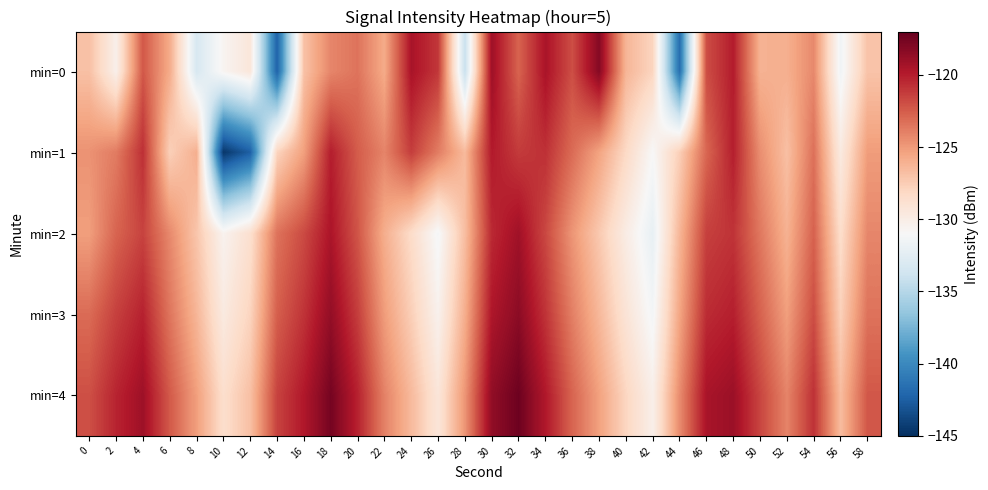

Reading left to right, transcribe all the data shown in this chart.

min=0: 0=-126.8	2=-130.2	4=-122.3	6=-125.8	8=-133.2	10=-130.6	12=-129.3	14=-142.3	16=-126.9	18=-124.2	20=-123.4	22=-125.7	24=-119.5	26=-121.1	28=-134.1	30=-119.1	32=-122.8	34=-119.5	36=-122.0	38=-118.1	40=-126.3	42=-127.9	44=-141.6	46=-121.9	48=-120.0	50=-126.1	52=-126.0	54=-124.3	56=-131.5	58=-127.0
min=1: 0=-124.7	2=-123.7	4=-120.8	6=-127.7	8=-126.0	10=-144.6	12=-142.4	14=-127.9	16=-125.2	18=-120.0	20=-122.5	22=-124.1	24=-121.3	26=-123.8	28=-126.5	30=-119.9	32=-121.2	34=-120.8	36=-123.1	38=-125.4	40=-128.2	42=-131.0	44=-127.6	46=-122.9	48=-120.1	50=-124.5	52=-126.8	54=-123.3	56=-129.7	58=-125.1
min=2: 0=-125.2	2=-122.8	4=-121.5	6=-124.3	8=-127.1	10=-130.5	12=-128.7	14=-123.4	16=-121.8	18=-119.6	20=-122.2	22=-125.9	24=-128.4	26=-131.2	28=-126.7	30=-120.5	32=-119.2	34=-121.7	36=-124.8	38=-127.3	40=-129.9	42=-132.1	44=-126.3	46=-121.4	48=-120.9	50=-123.6	52=-126.1	54=-122.7	56=-128.5	58=-124.2
min=3: 0=-123.1	2=-121.4	4=-120.2	6=-123.5	8=-126.3	10=-129.7	12=-127.9	14=-122.6	16=-120.9	18=-118.7	20=-121.3	22=-125.1	24=-127.6	26=-130.4	28=-125.9	30=-119.7	32=-118.4	34=-120.9	36=-123.9	38=-126.4	40=-129.1	42=-131.3	44=-125.5	46=-120.6	48=-120.1	50=-122.7	52=-125.2	54=-121.9	56=-127.7	58=-123.4
min=4: 0=-122.0	2=-120.3	4=-119.1	6=-122.4	8=-125.2	10=-128.6	12=-126.8	14=-121.5	16=-119.8	18=-117.6	20=-120.2	22=-124.0	24=-126.5	26=-129.3	28=-124.8	30=-118.6	32=-117.3	34=-119.8	36=-122.8	38=-125.3	40=-128.0	42=-130.2	44=-124.4	46=-119.5	48=-119.0	50=-121.6	52=-124.1	54=-120.8	56=-126.6	58=-122.3